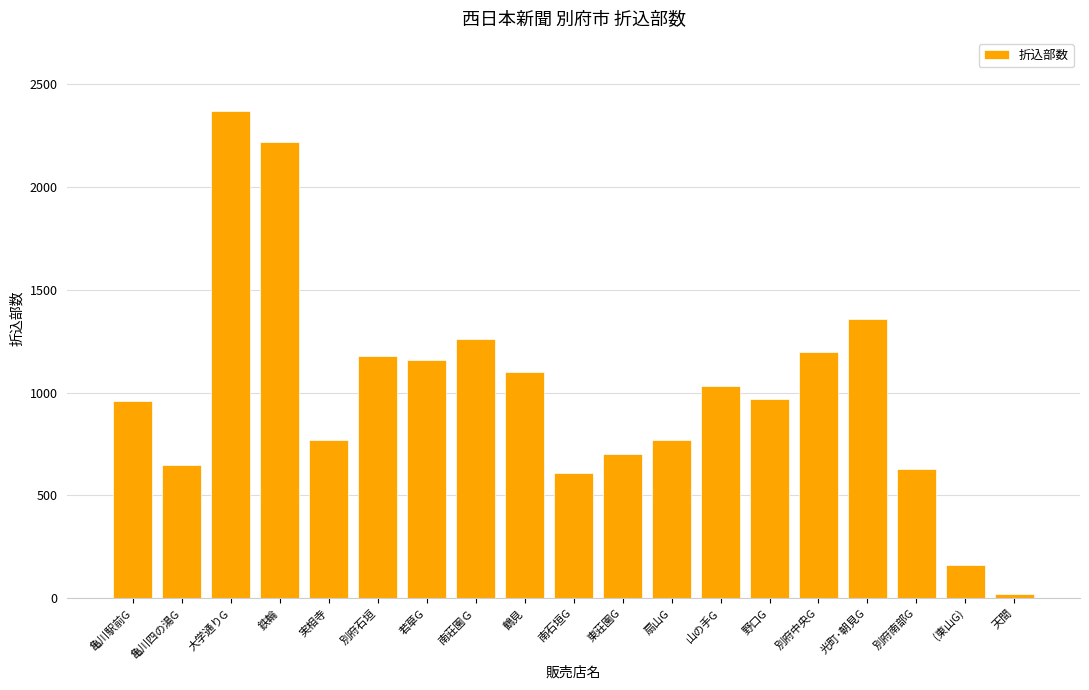

What is the ratio of the value at 扇山G to the value at 南石垣G?

1.3